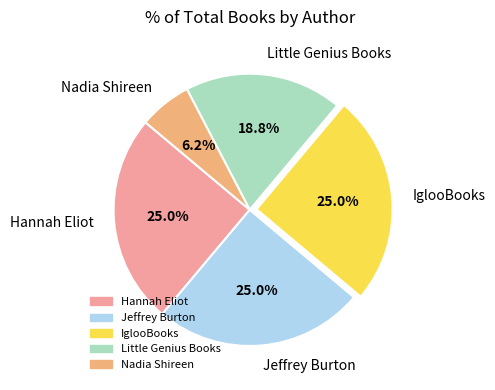

Which category has the smallest portion of the pie?

Nadia Shireen